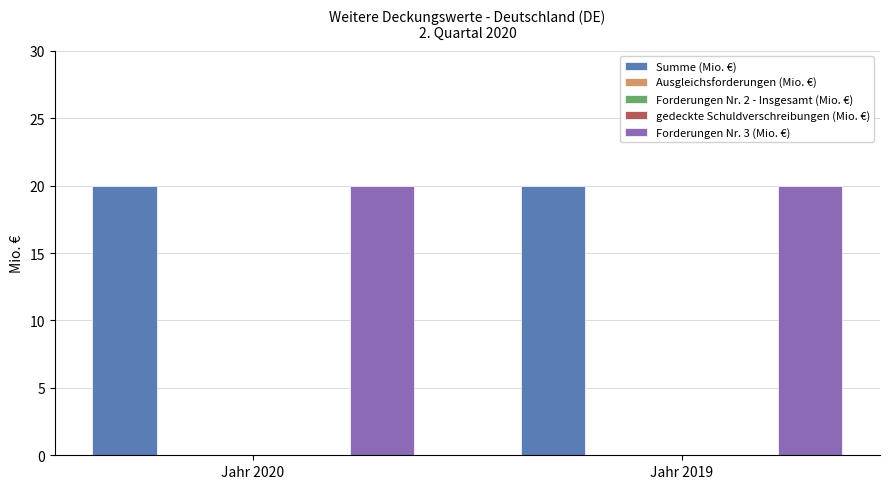

What is the highest value of the Forderungen Nr. 3 (Mio. €) series?

20